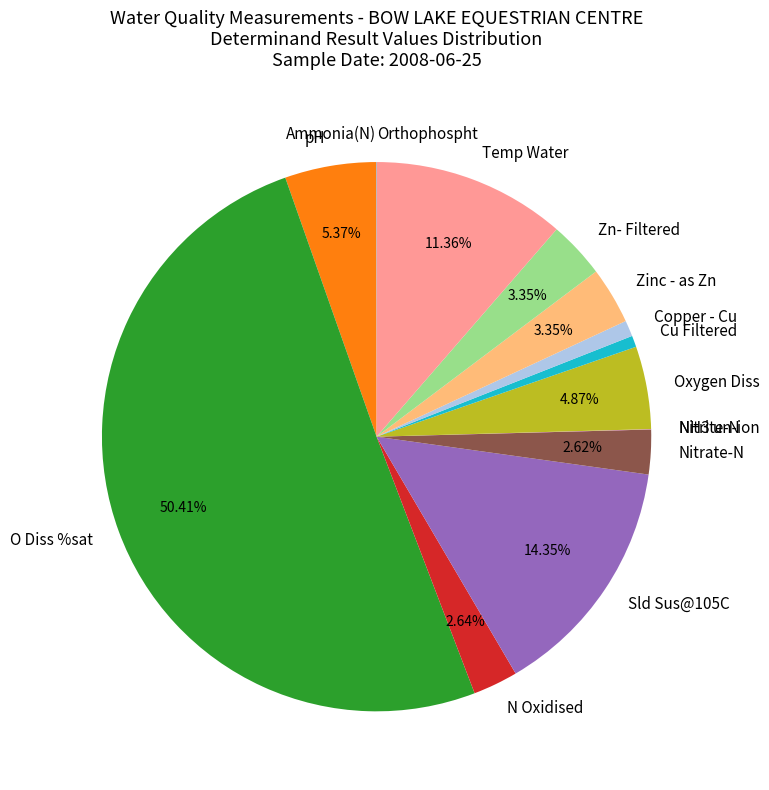

True or false: Zn- Filtered accounts for 3% of the total.

True